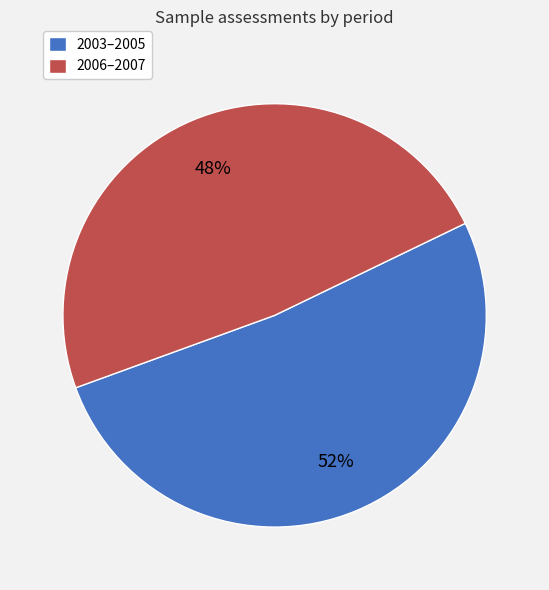

To the nearest percent, what percentage of the pie is 2003–2005?

52%